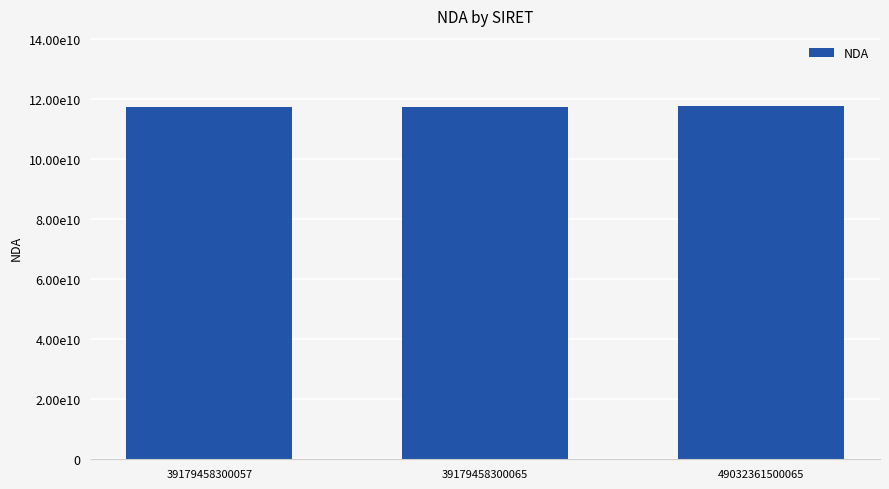

Rank the categories by value from highest to lowest.

49032361500065, 39179458300057, 39179458300065